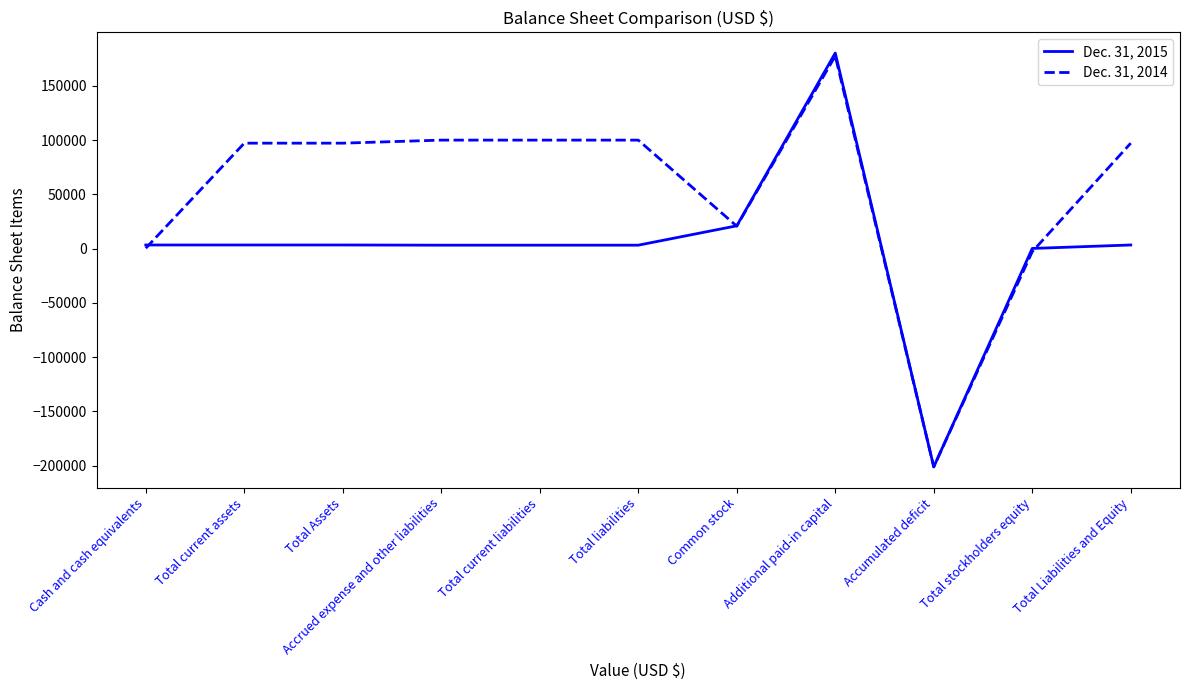

Which series changed the most between Total Assets and Common stock?

Dec. 31, 2014